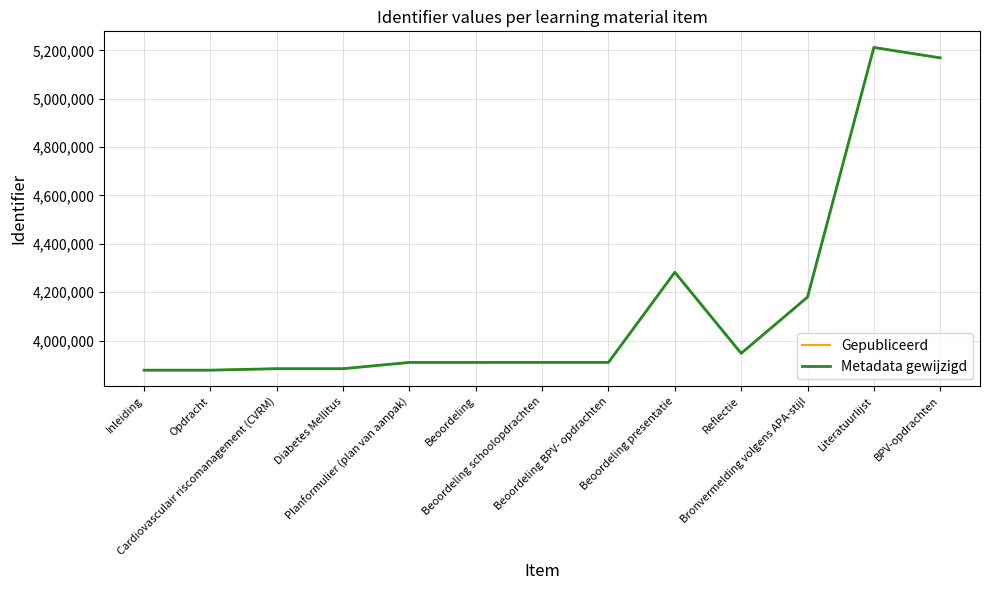

True or false: Metadata gewijzigd and Gepubliceerd cross at least once.

False